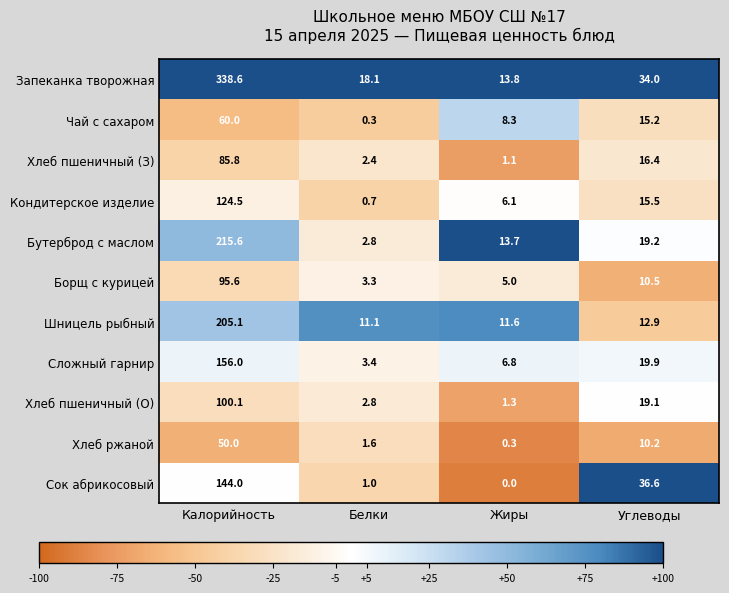

What is the highest value of the Хлеб пшеничный (З) series?

85.8